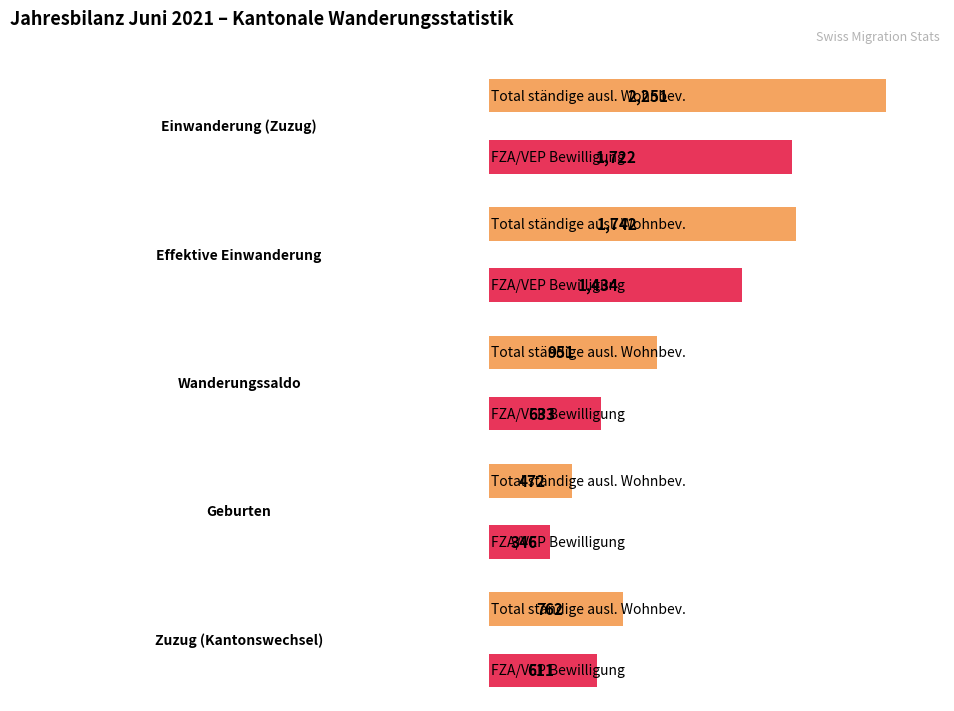

Are the bars horizontal?

Yes